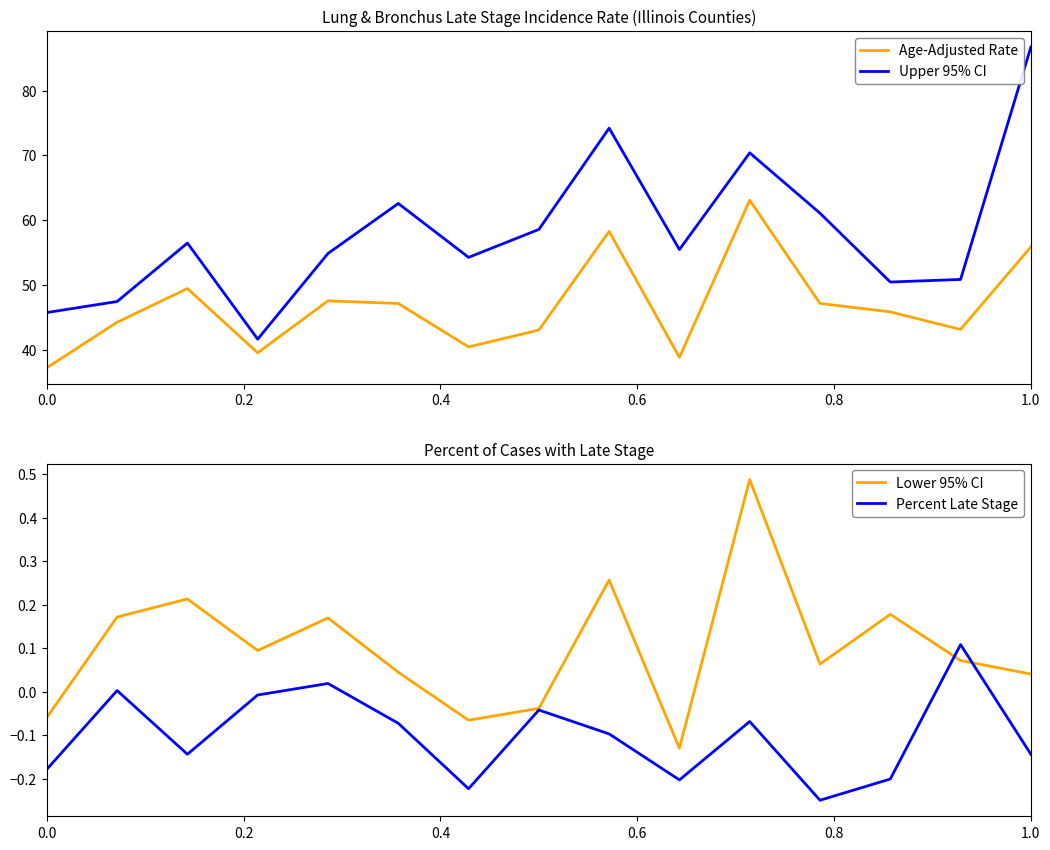

True or false: Lower 95% CI has a value of 0.1 at 1.0.

False